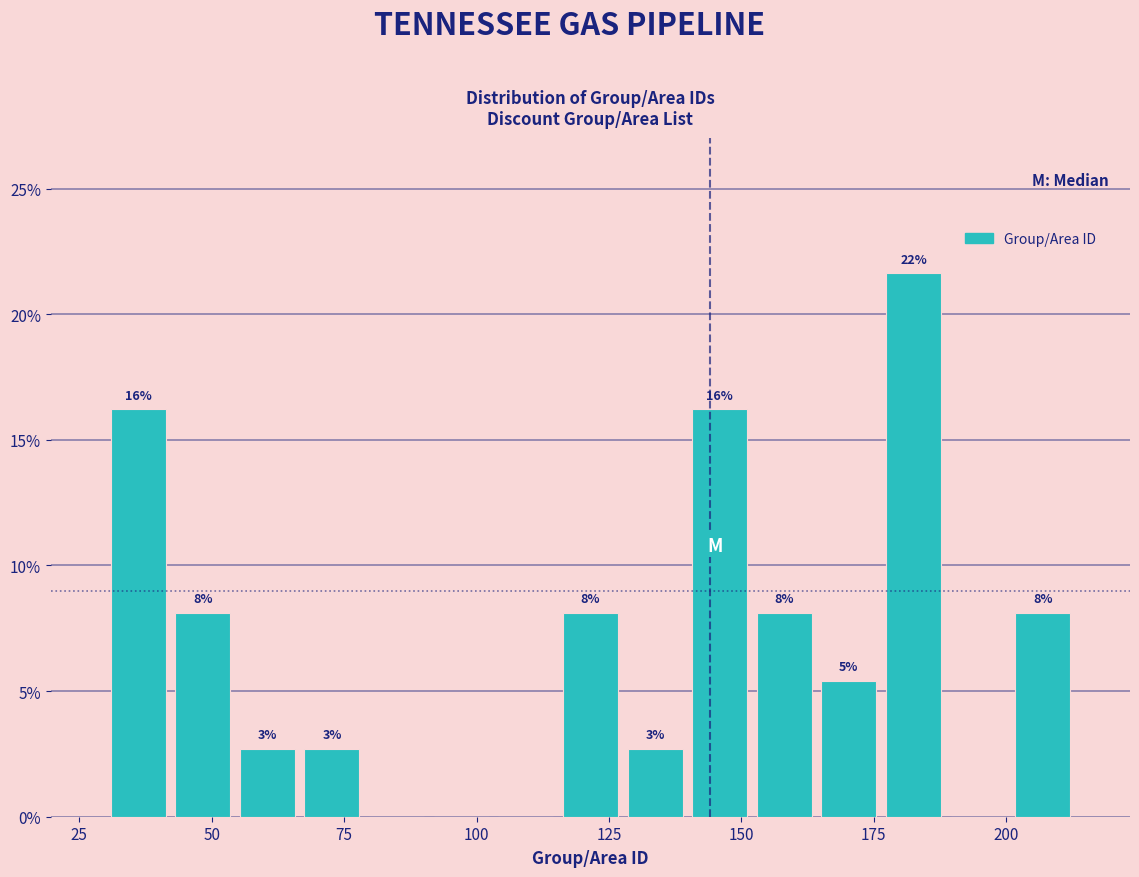

Read against the x-axis, roughly where is the centre of the tallest bar?

185